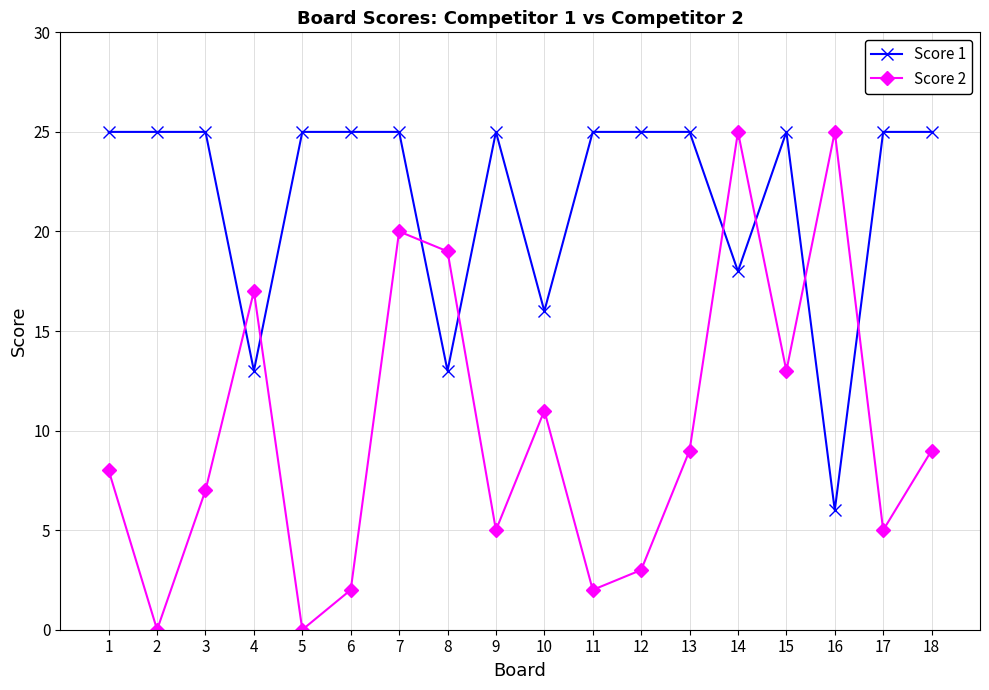

Reading right to left, list all the values displayed in this chart.

Score 1: 18=25	17=25	16=6	15=25	14=18	13=25	12=25	11=25	10=16	9=25	8=13	7=25	6=25	5=25	4=13	3=25	2=25	1=25
Score 2: 18=9	17=5	16=25	15=13	14=25	13=9	12=3	11=2	10=11	9=5	8=19	7=20	6=2	5=0	4=17	3=7	2=0	1=8